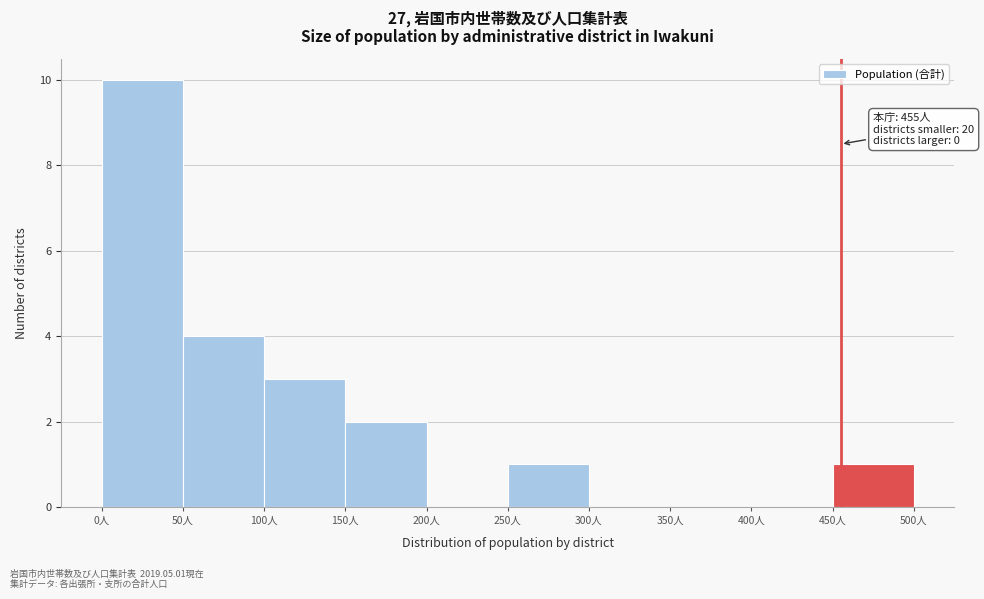

Over which range of the x-axis is the bar tallest?

0 to 50